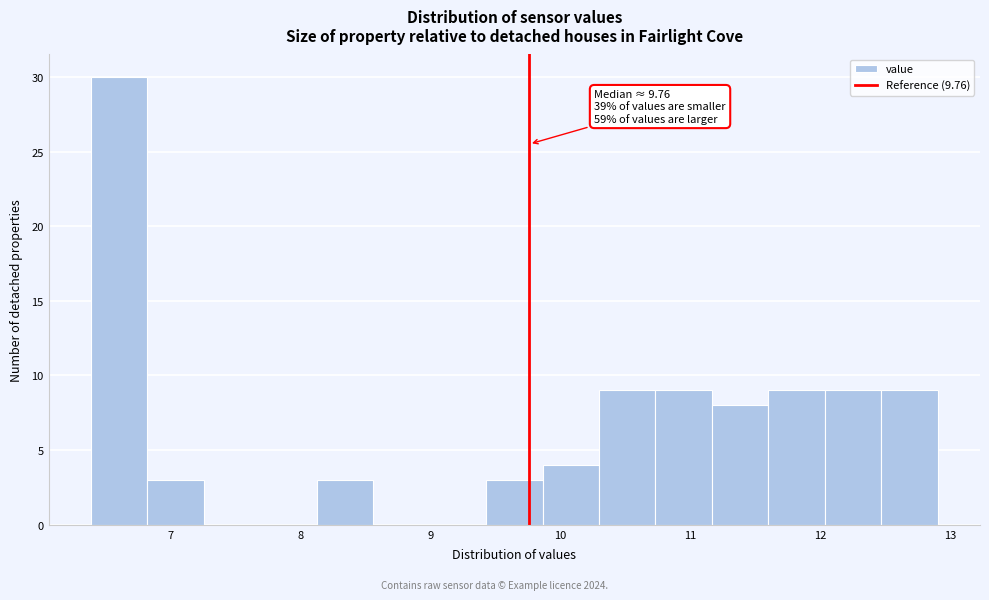

Over which range of the x-axis is the bar tallest?

6.4 to 6.8